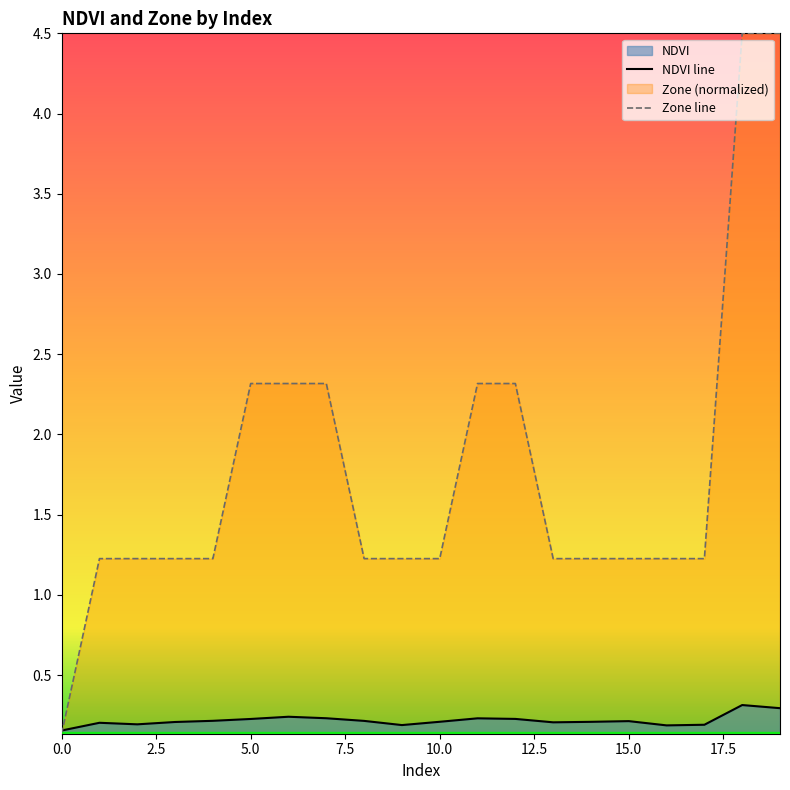

After their last crossing, which series has the higher values: Zone line or NDVI line?

Zone line